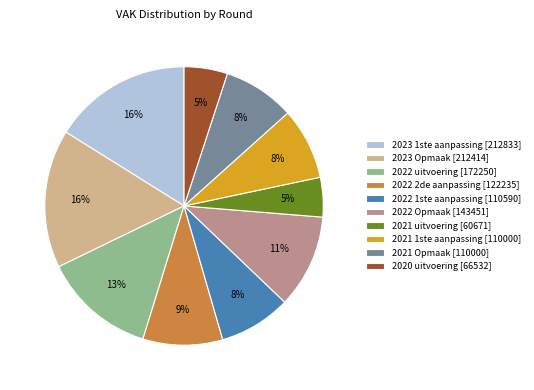

True or false: 2022 Opmaak accounts for 11% of the total.

True